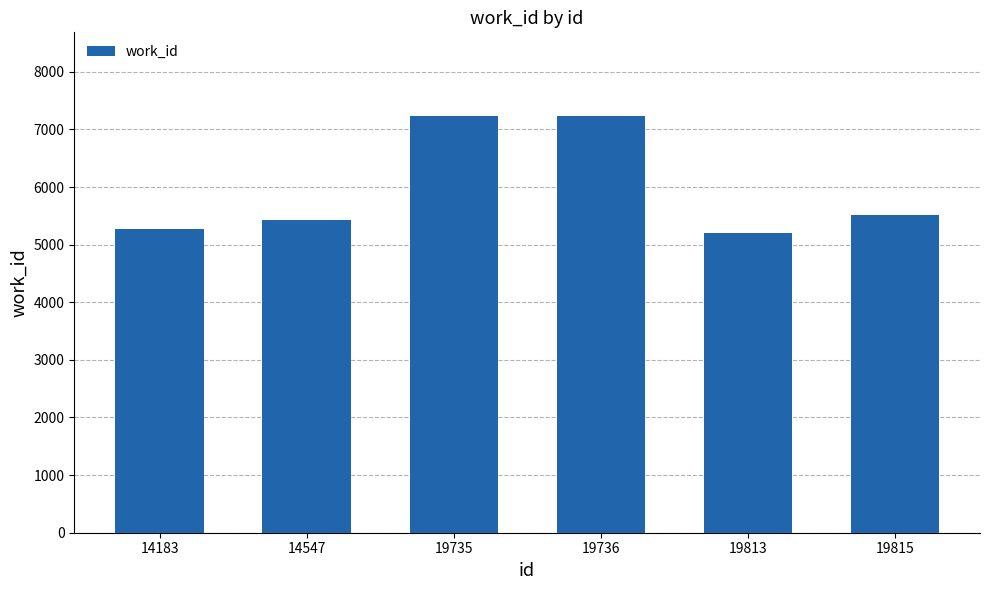

What is the maximum value shown in the chart?

7238